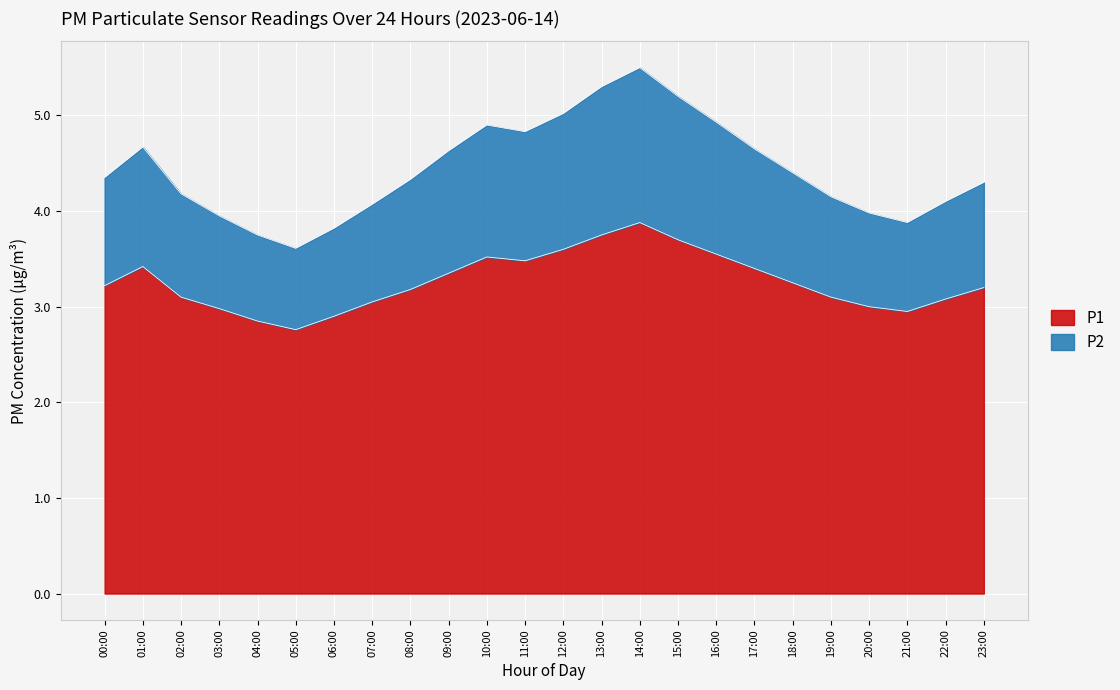

Count the number of categories in the chart.

24